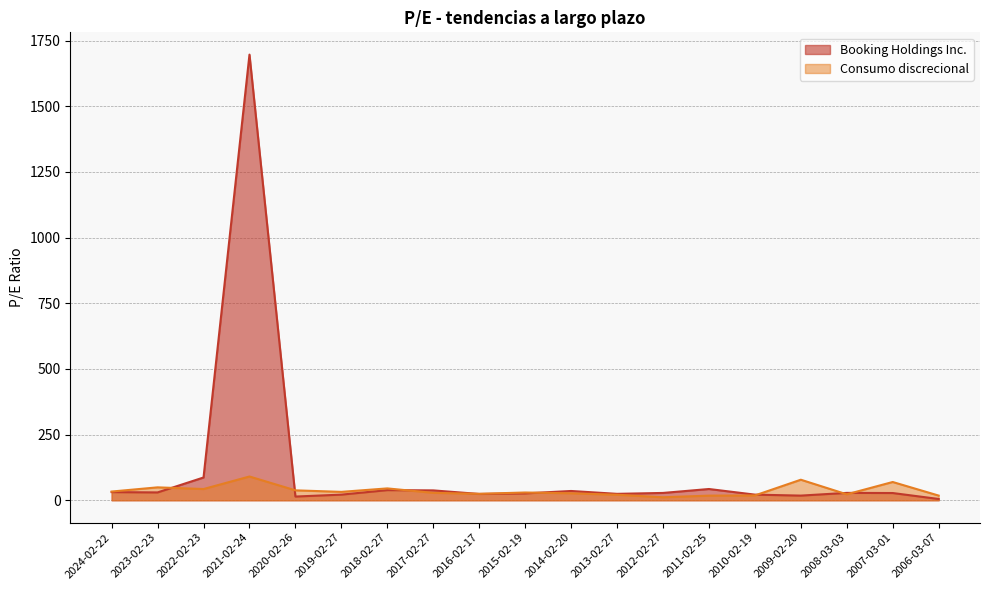

What is the label of the 9th point from the right?

2014-02-20